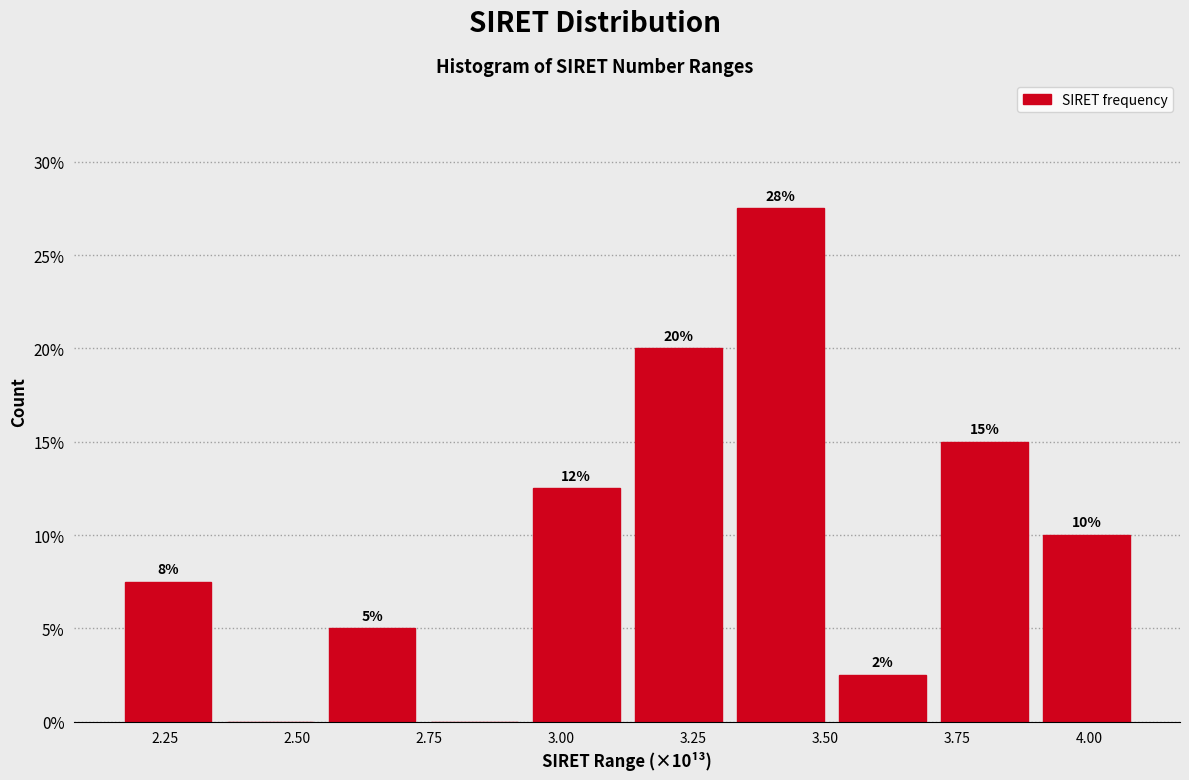

Around what value on the x-axis is the tallest bar? Give the approximate position of its centre, as read against the axis.

3.40